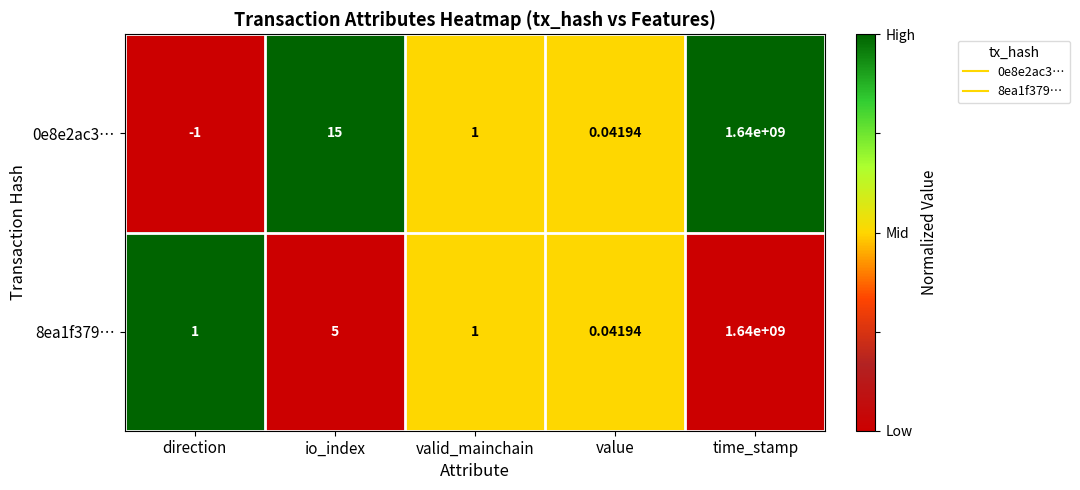

At which label does 0e8e2ac3… first exceed 1?

io_index